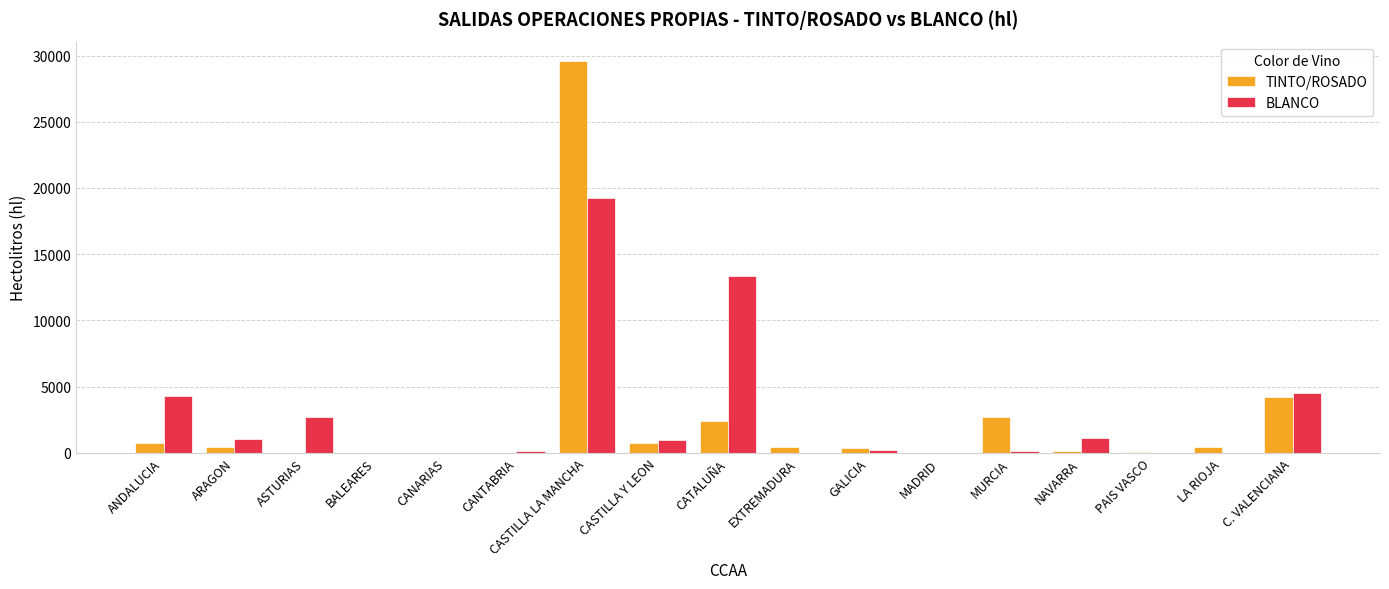

Which series has the largest total across all categories?

BLANCO